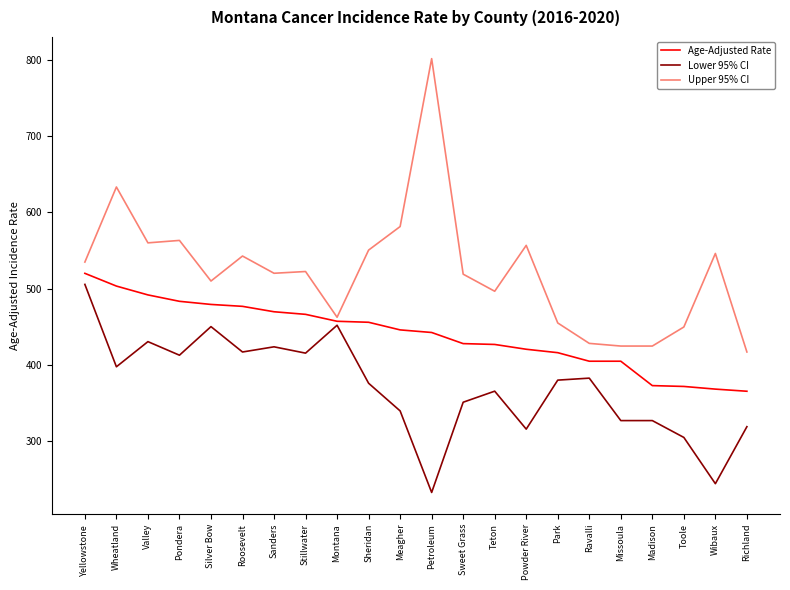

At which category is the sum across all series the highest?

Yellowstone